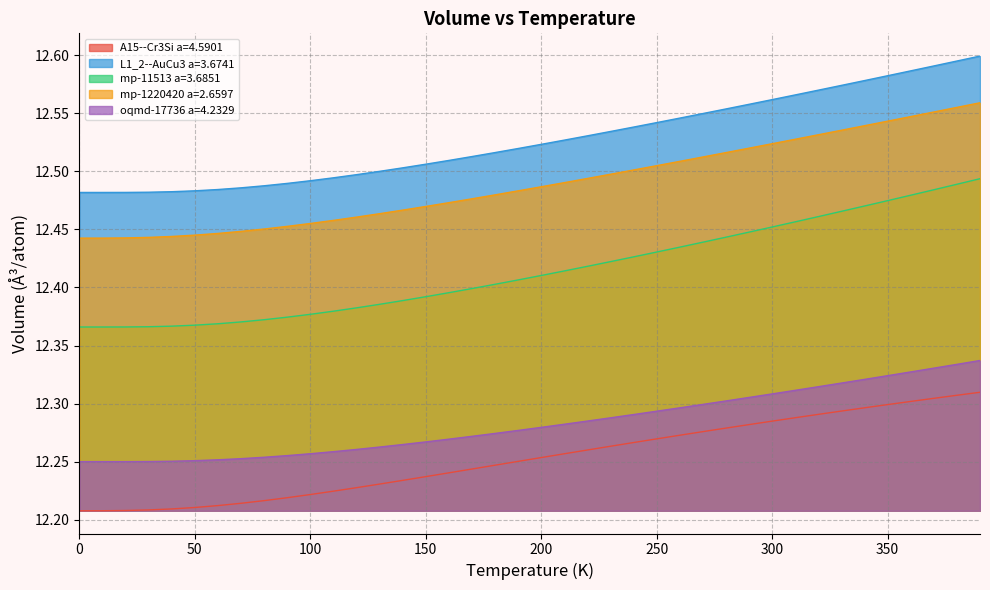

Which series has the largest total across all categories?

L1_2--AuCu3 a=3.6741